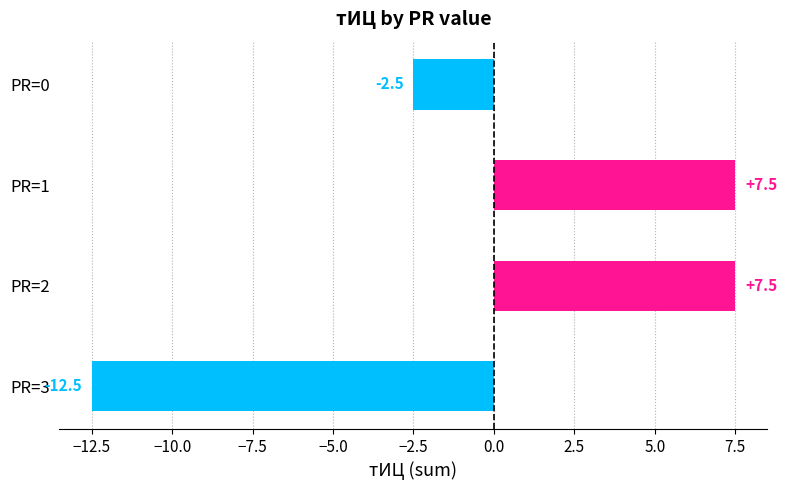

What is the value of the 3rd bar from the top?

7.5